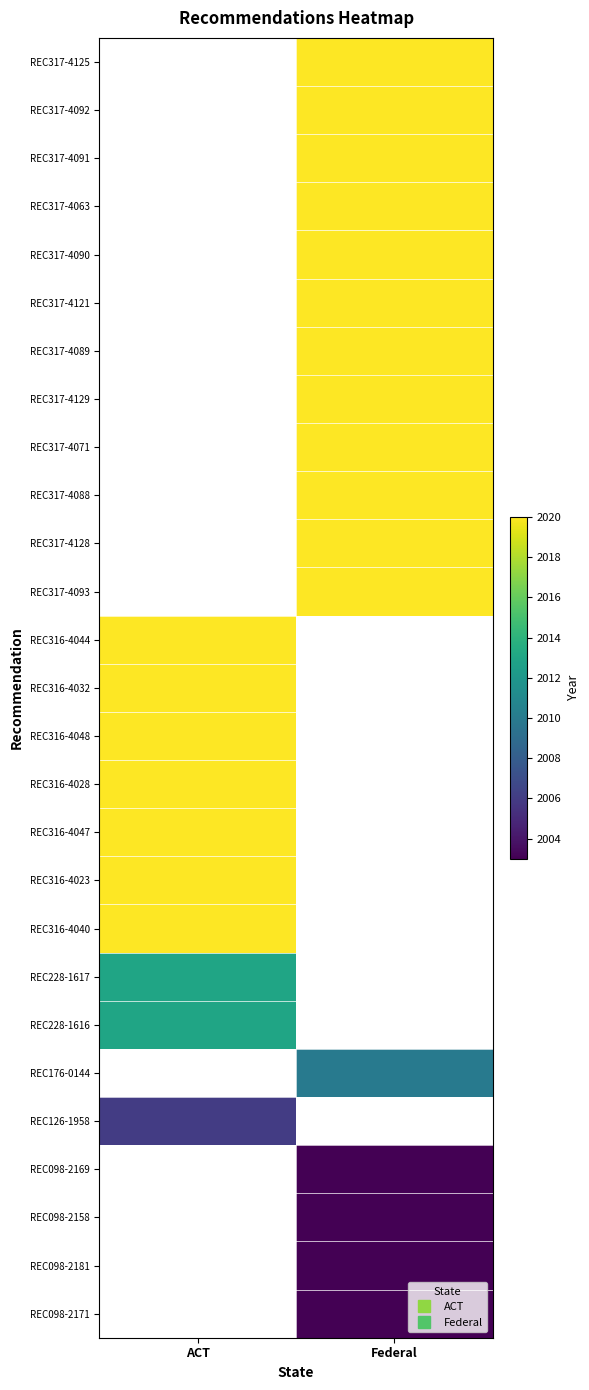

True or false: REC176-0144 has a value of 3272.5 at Federal.

False